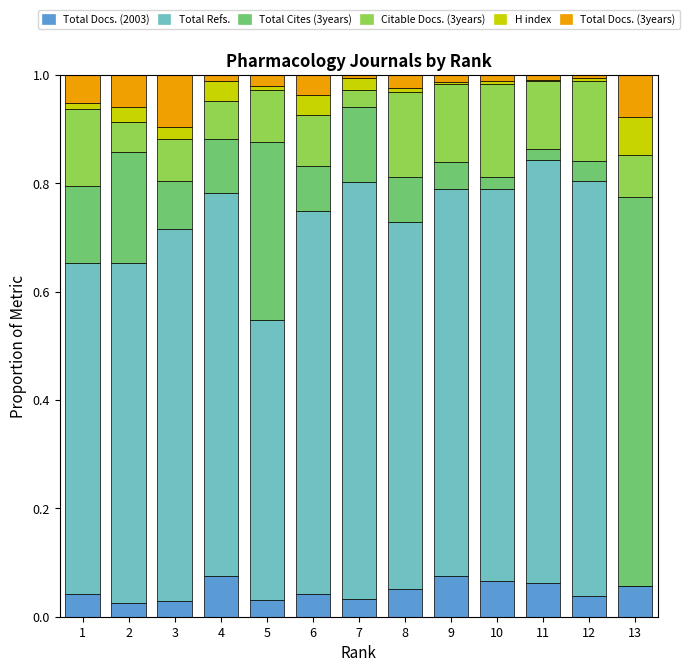

Between 8 and 5, which is larger?

8